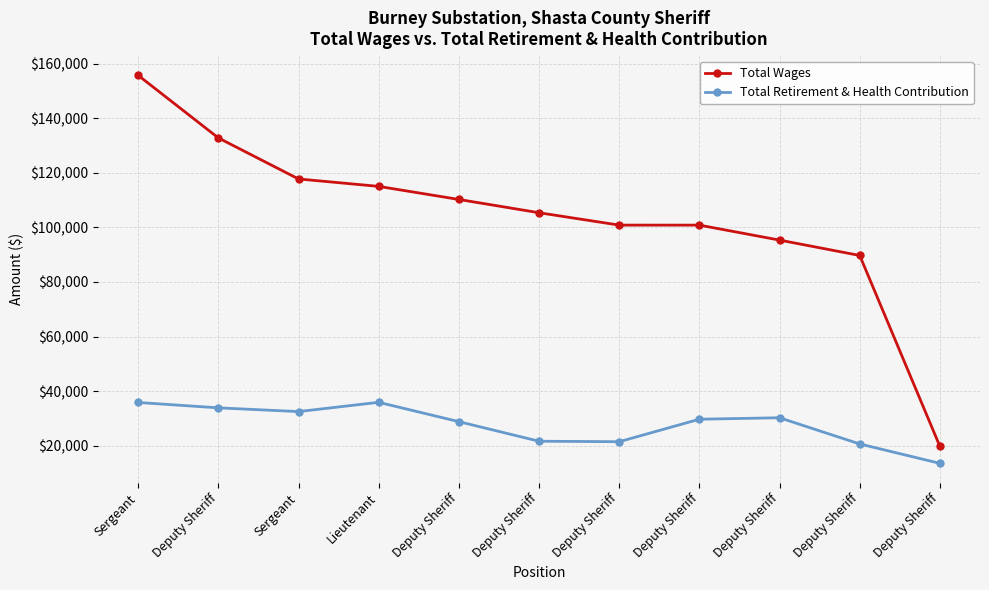

The value of Total Wages at Deputy Sheriff is 95369. True or false?

True